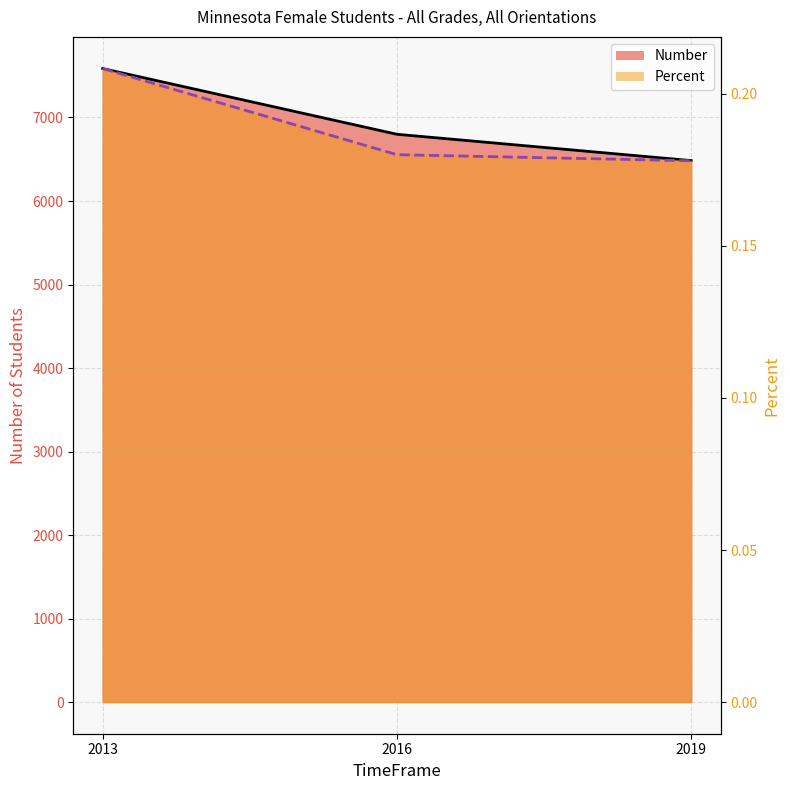

What is the minimum value for Number (line)?

6484.0